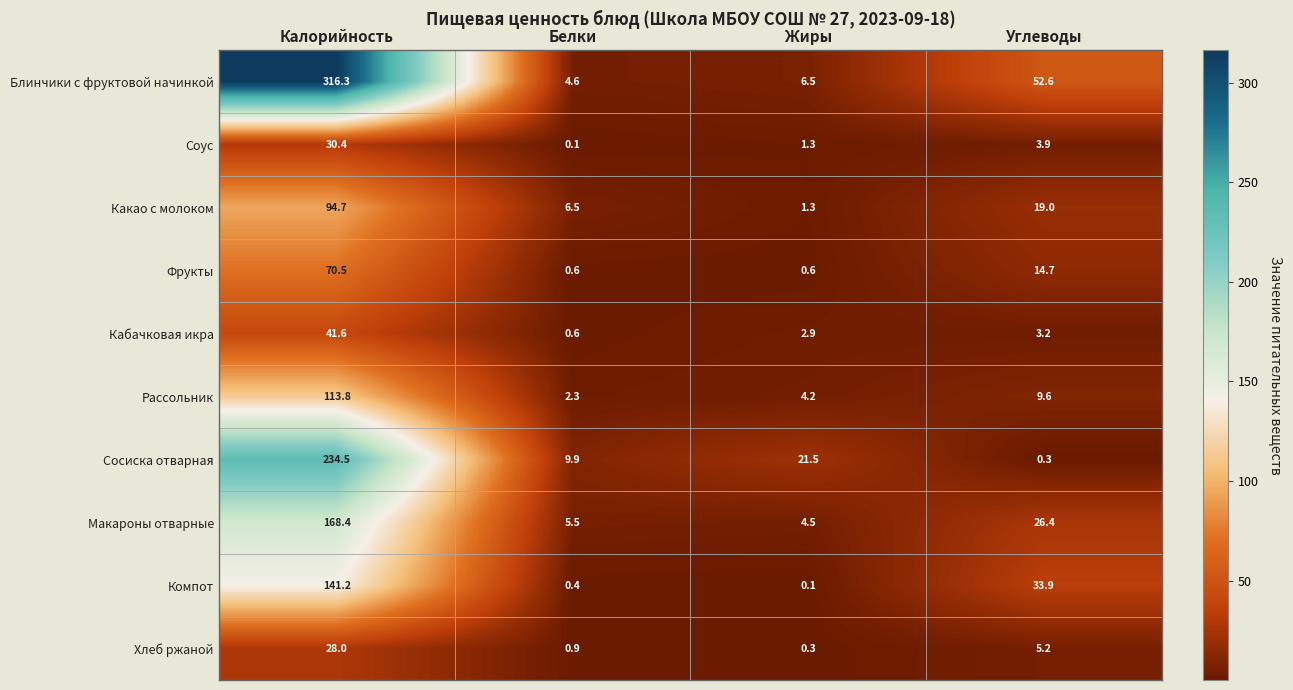

At which label does Соус reach its peak?

Калорийность